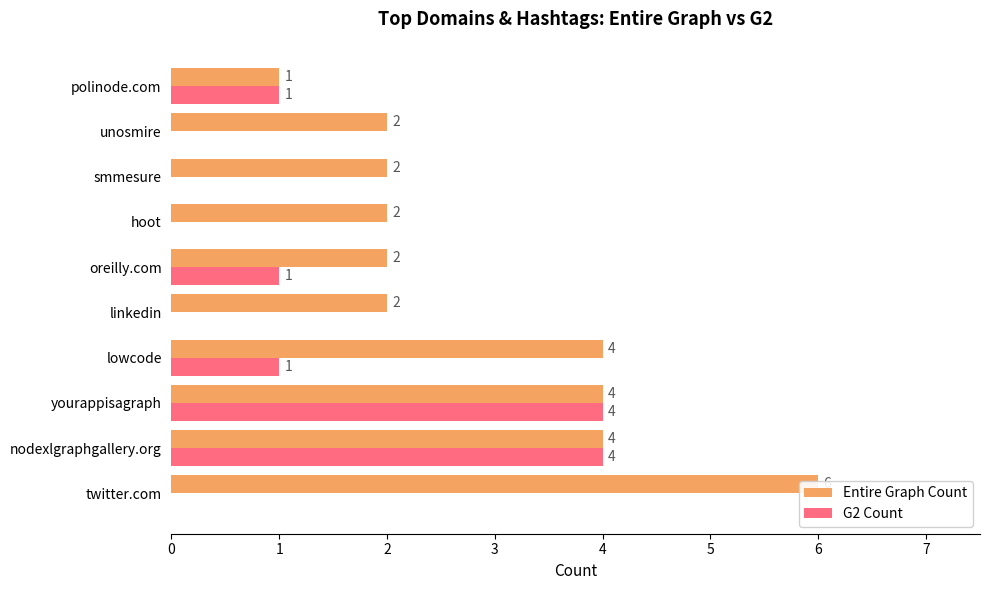

What is the total value across all series at lowcode?

5